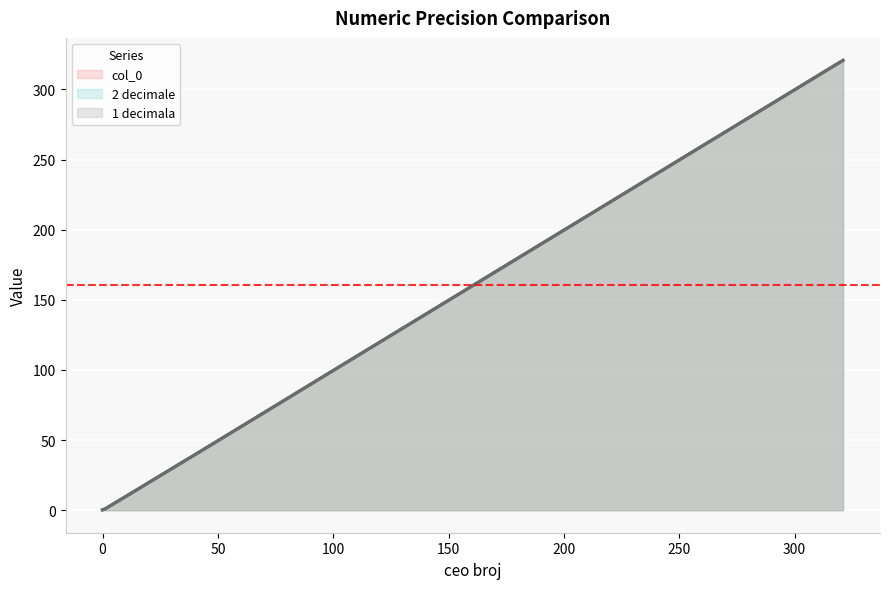

Does the chart display data point markers on the line(s)?

No